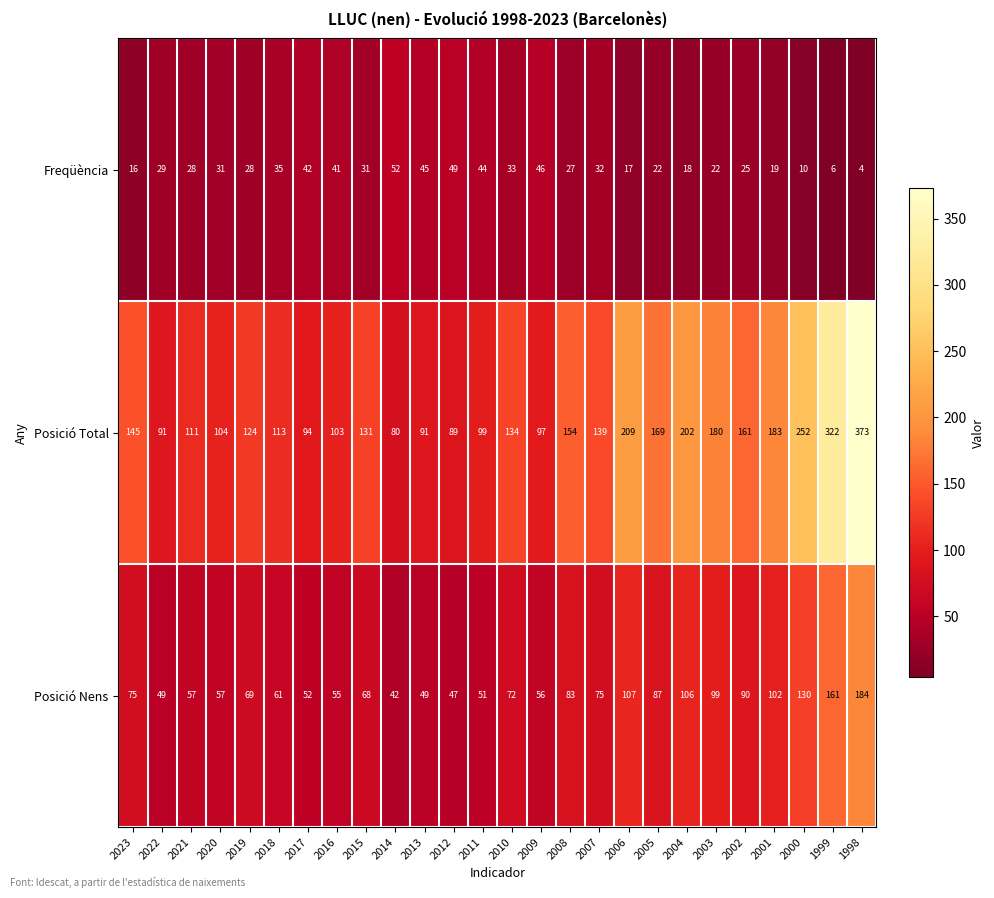

Rank the series at 2008 from lowest to highest value.

Freqüència, Posició Nens, Posició Total